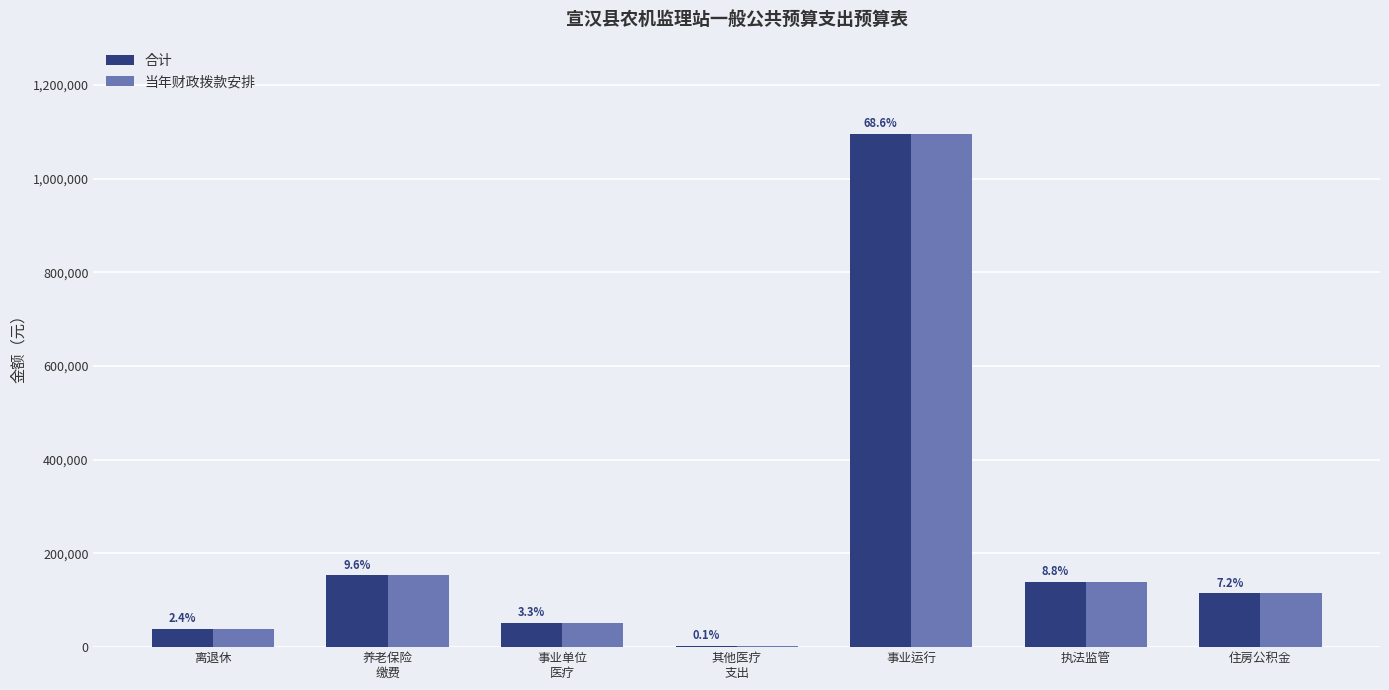

How many groups of bars are there?

7